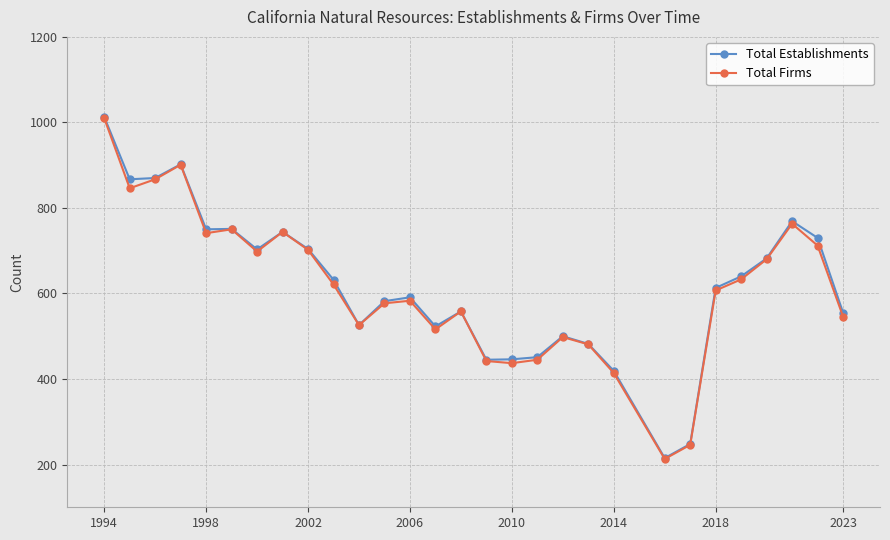

What is the maximum value for Total Firms?

1010